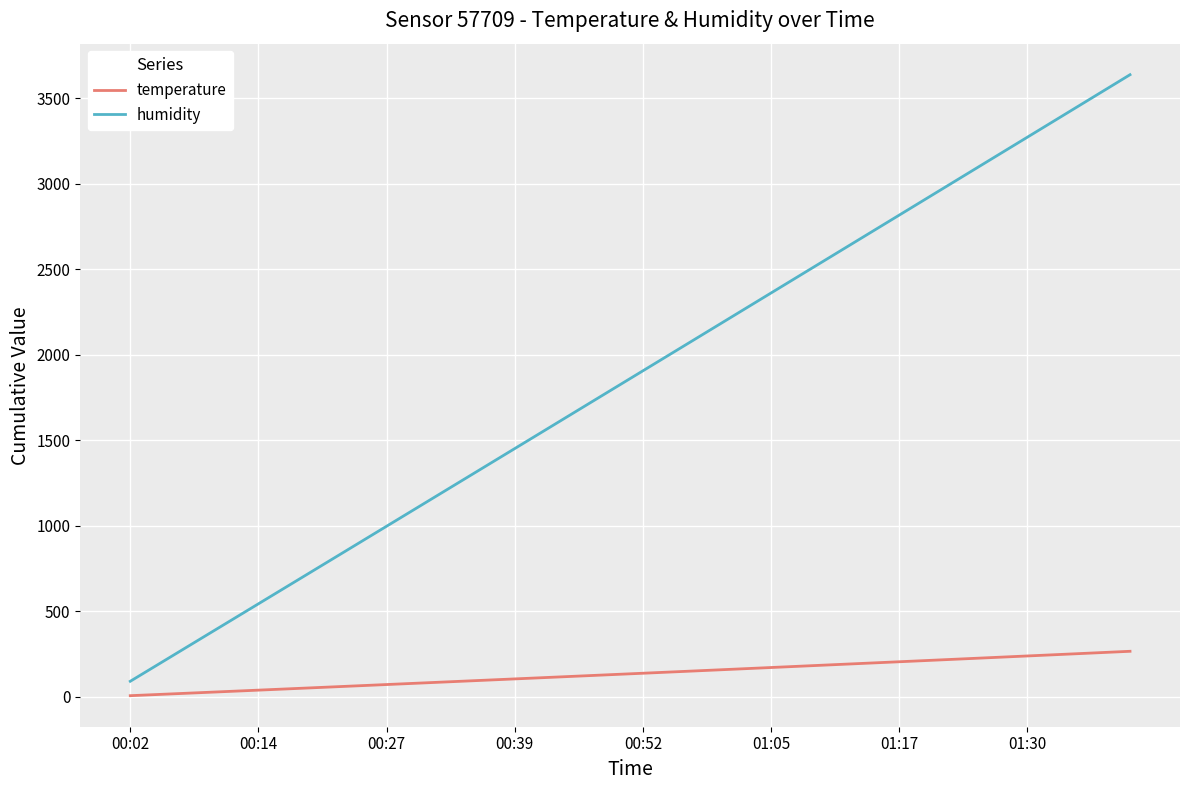

True or false: humidity and temperature cross at least once.

False